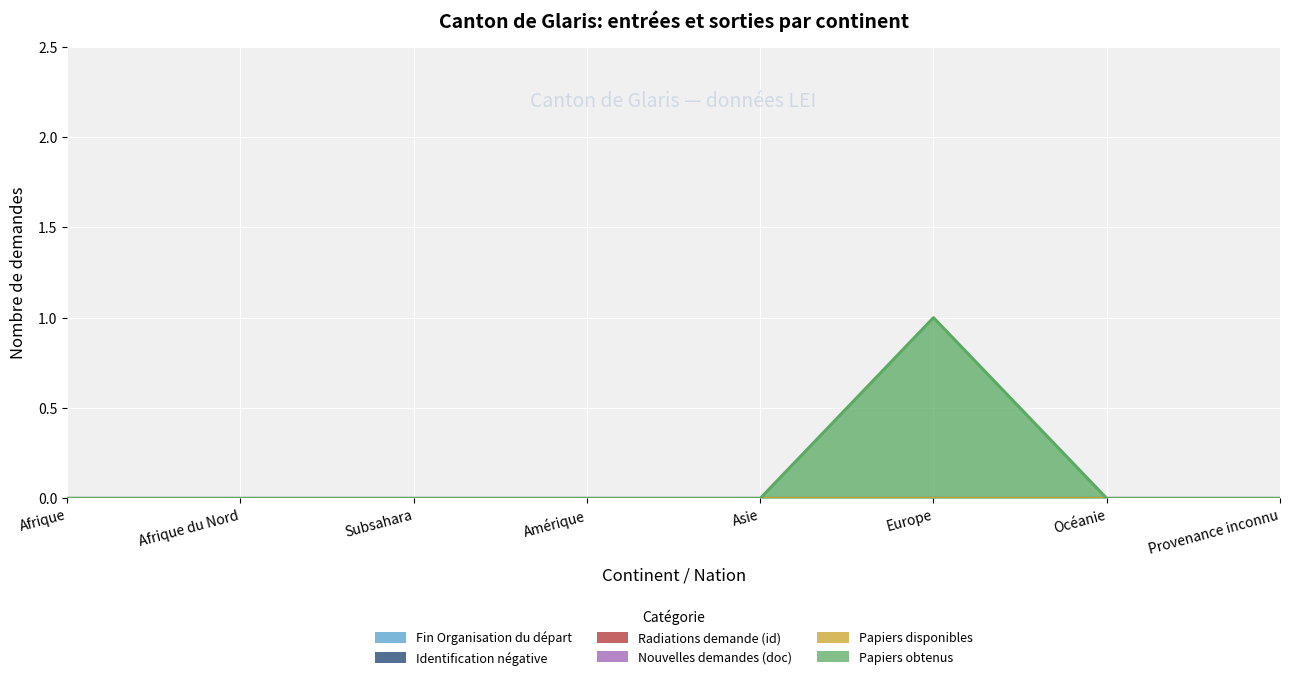

How many positive values does the Papiers obtenus series have?

1